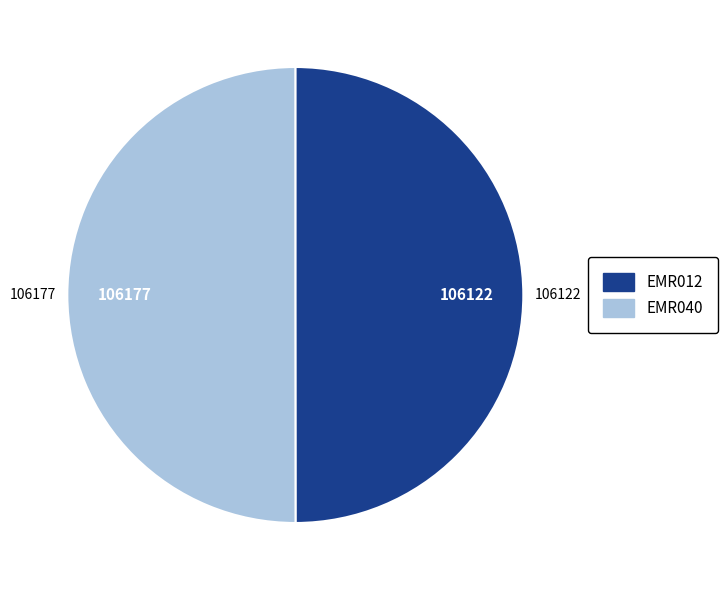

Is it true that EMR012 is 50% of the pie?

True